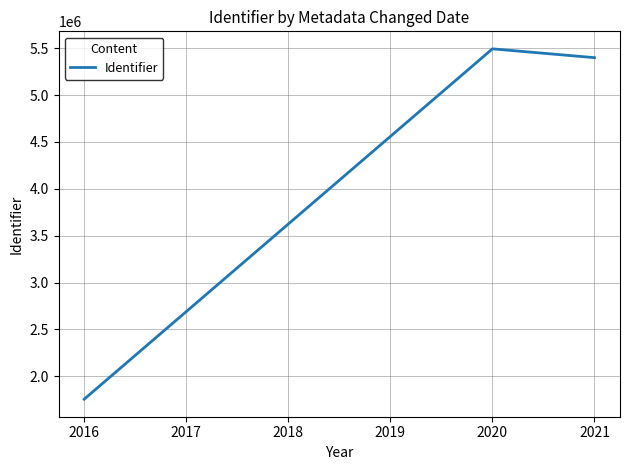

What is the sum of the values at 2021 and 2020?

10892136.3